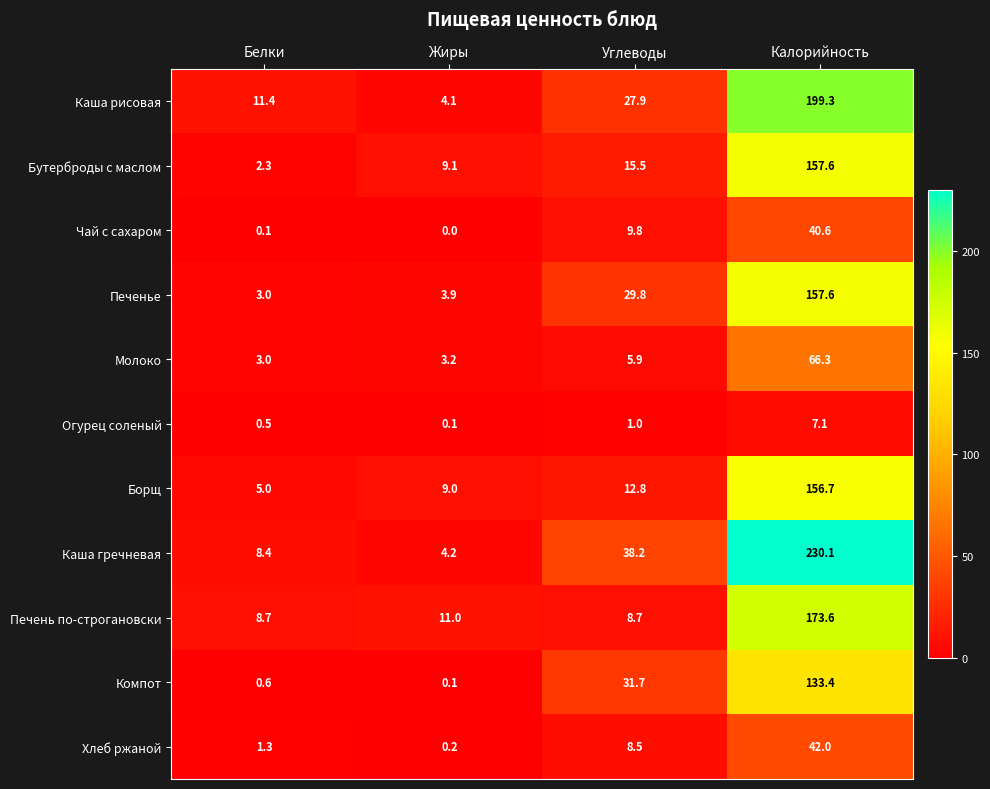

What is the lowest value of the Печень по-строгановски series?

8.7